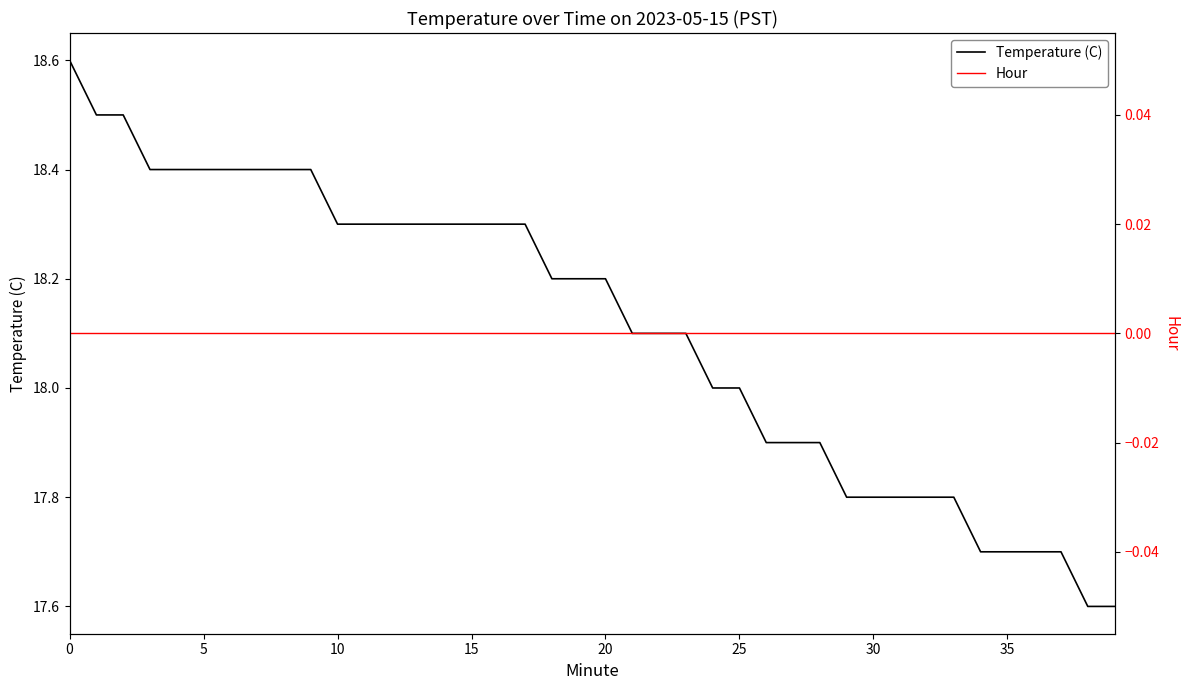

Rank the series by their average value, from lowest to highest.

Hour, Temperature (C)